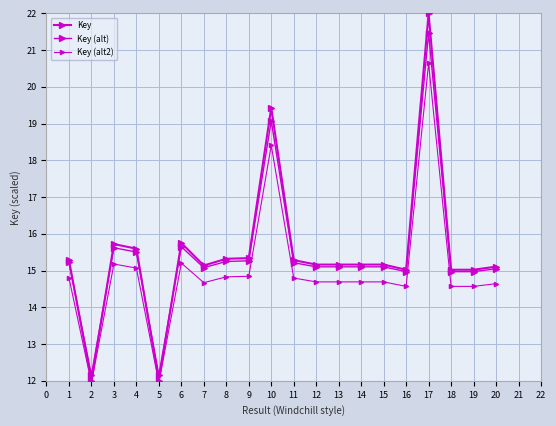

At 19, list the series in order from smallest to largest.

Key (alt2), Key (alt), Key